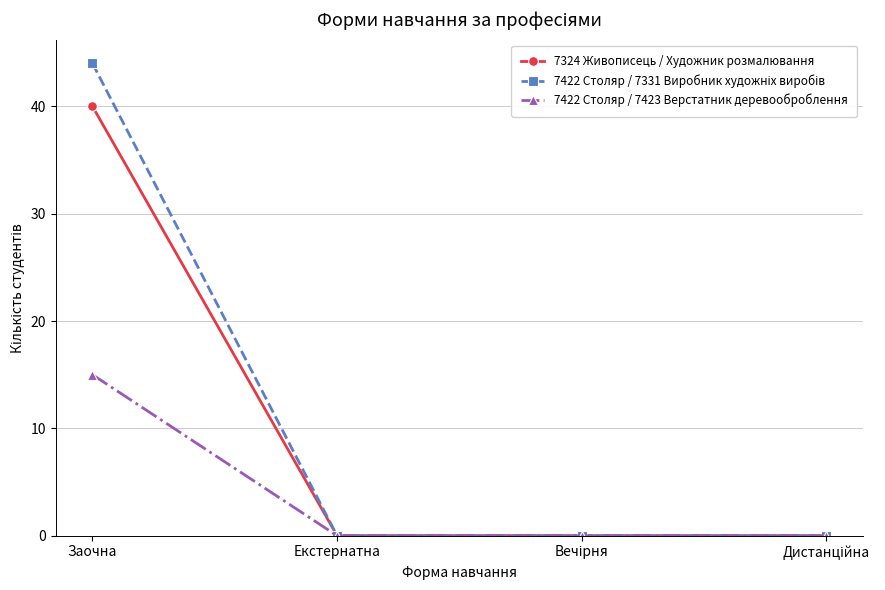

At which category is the sum across all series the highest?

Заочна